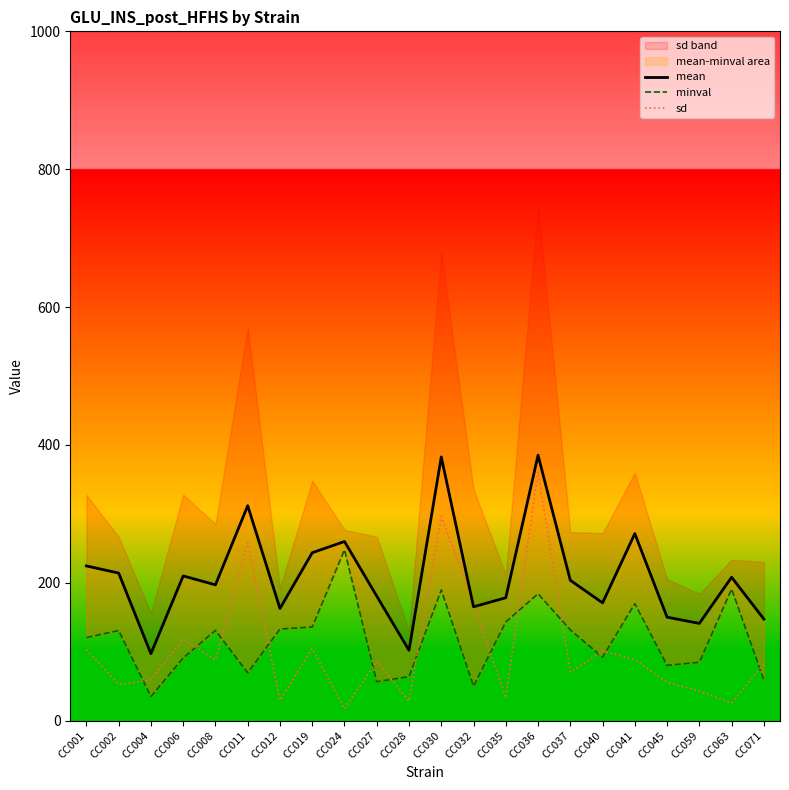

What is the sum of all sd values?

2270.3